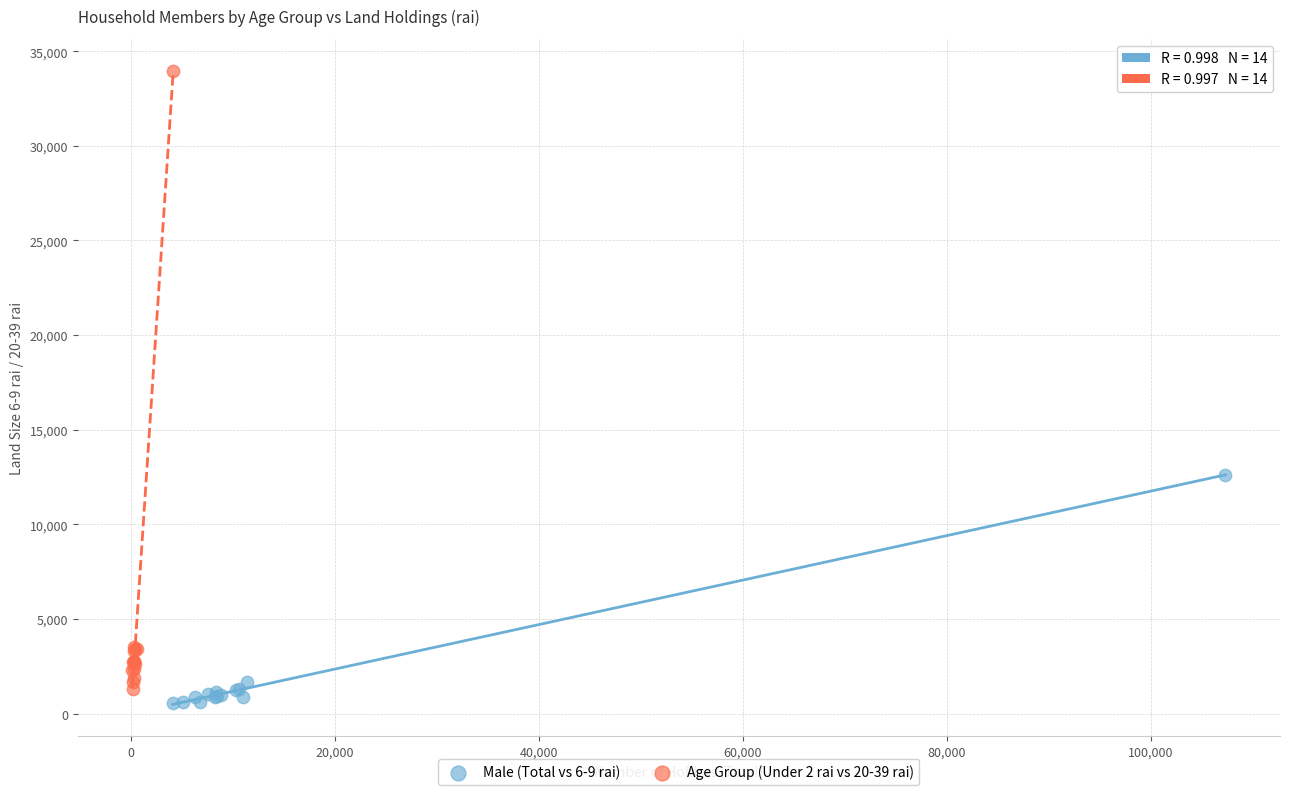

Which series has the largest Y range (max minus min)?

Age Group (Under 2 rai vs 20-39 rai)